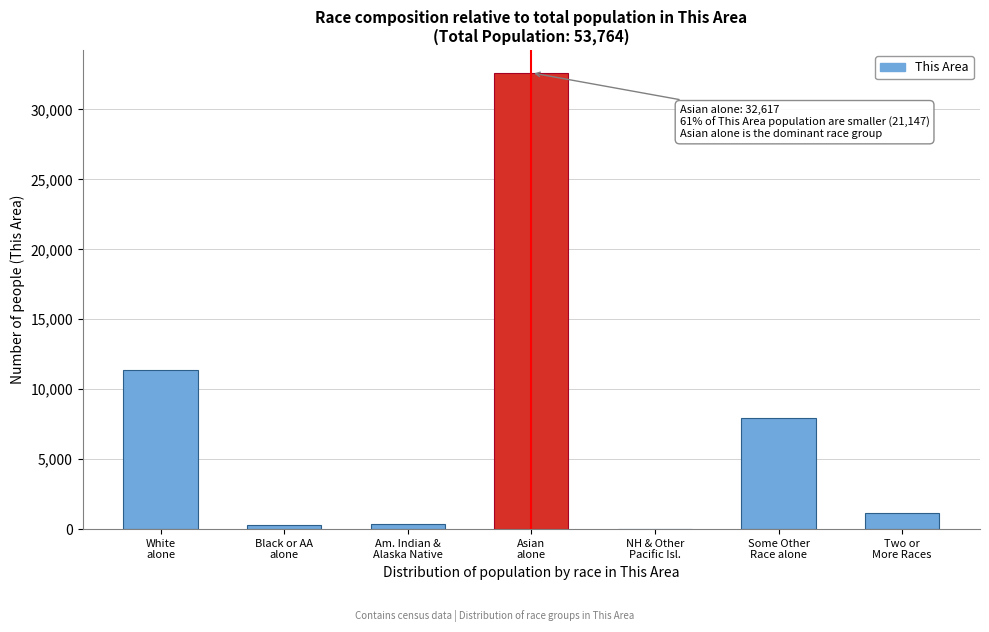

What is the maximum value shown in the chart?

32617